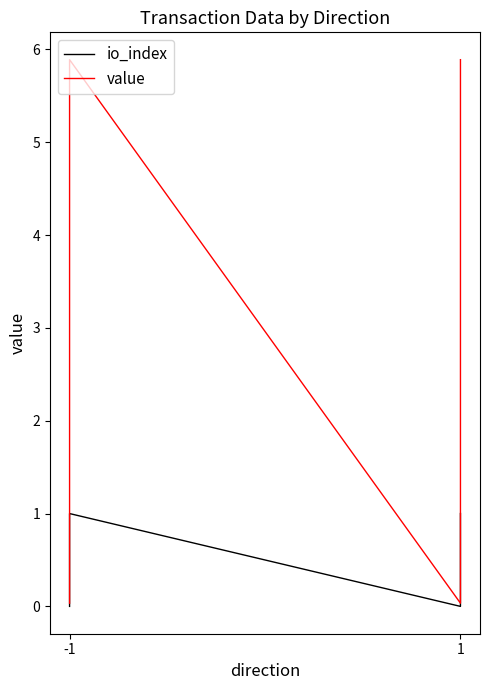

True or false: io_index and value intersect in this chart.

False